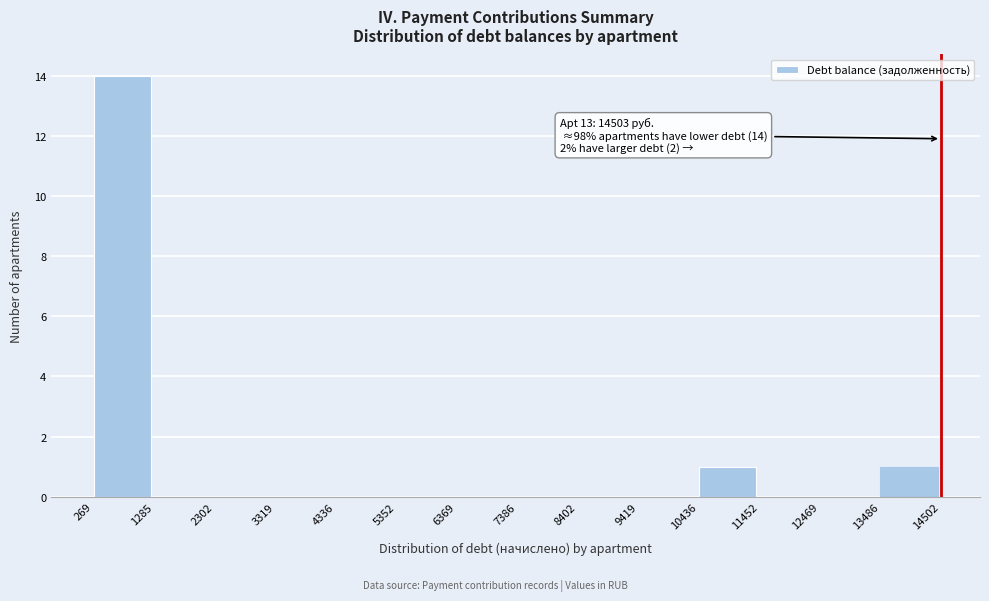

Which range on the x-axis has the tallest bar?

269 to 1285